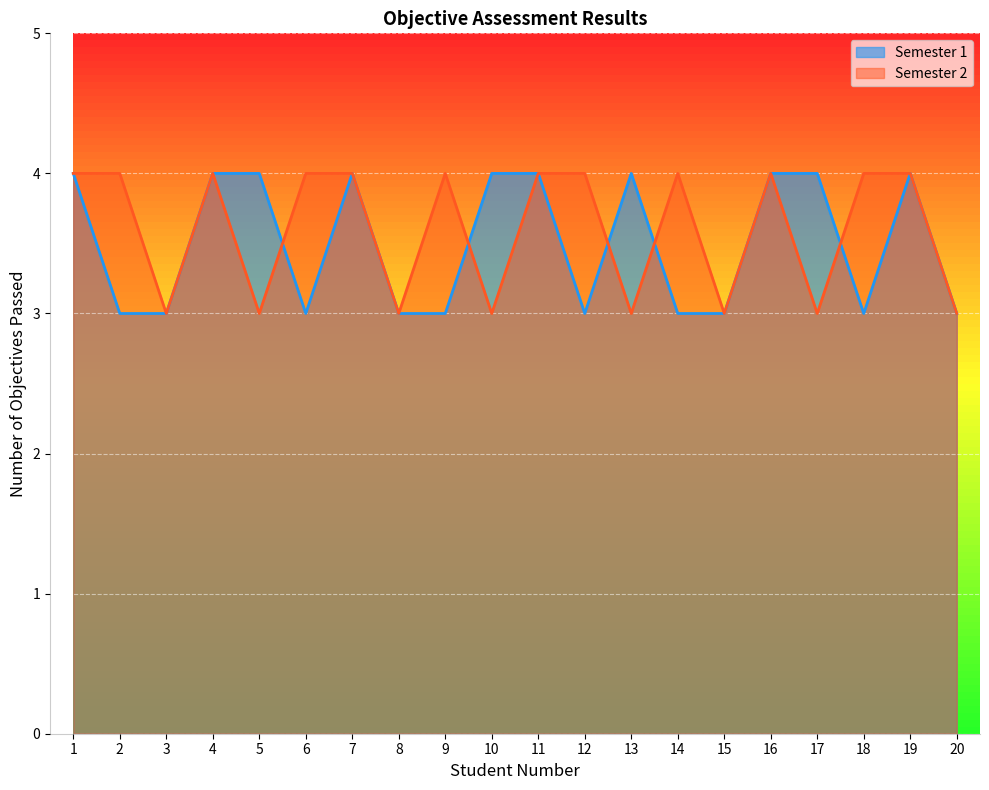

Where do Semester 2 and Semester 1 first cross each other?

5 and 6